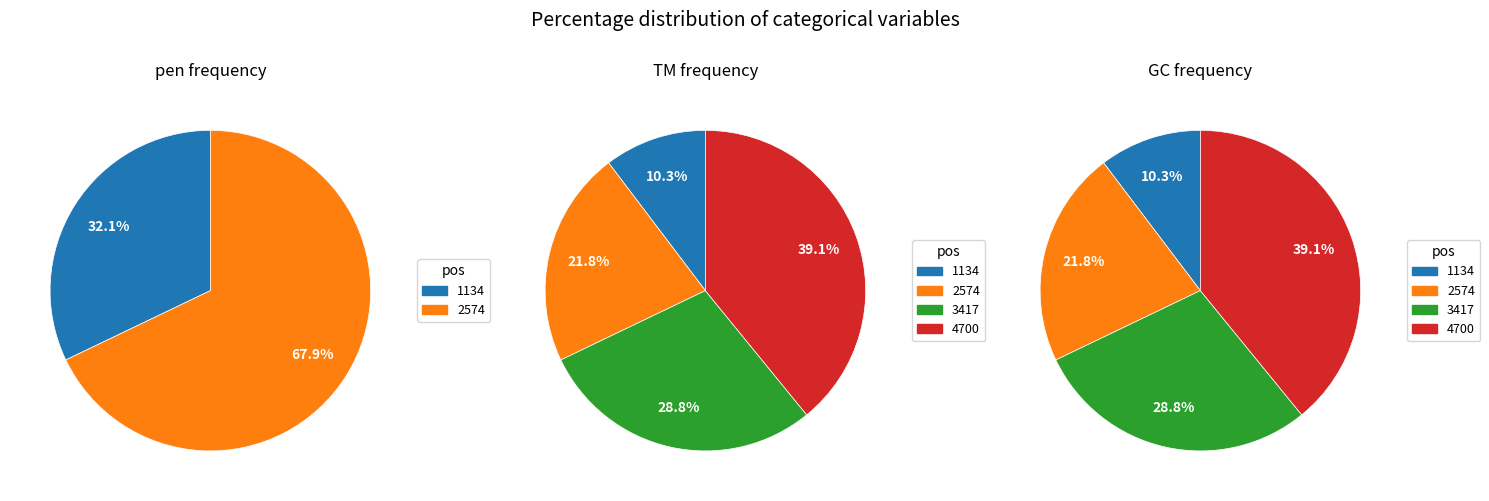

Is there any slice that represents more than half of the pie?

No